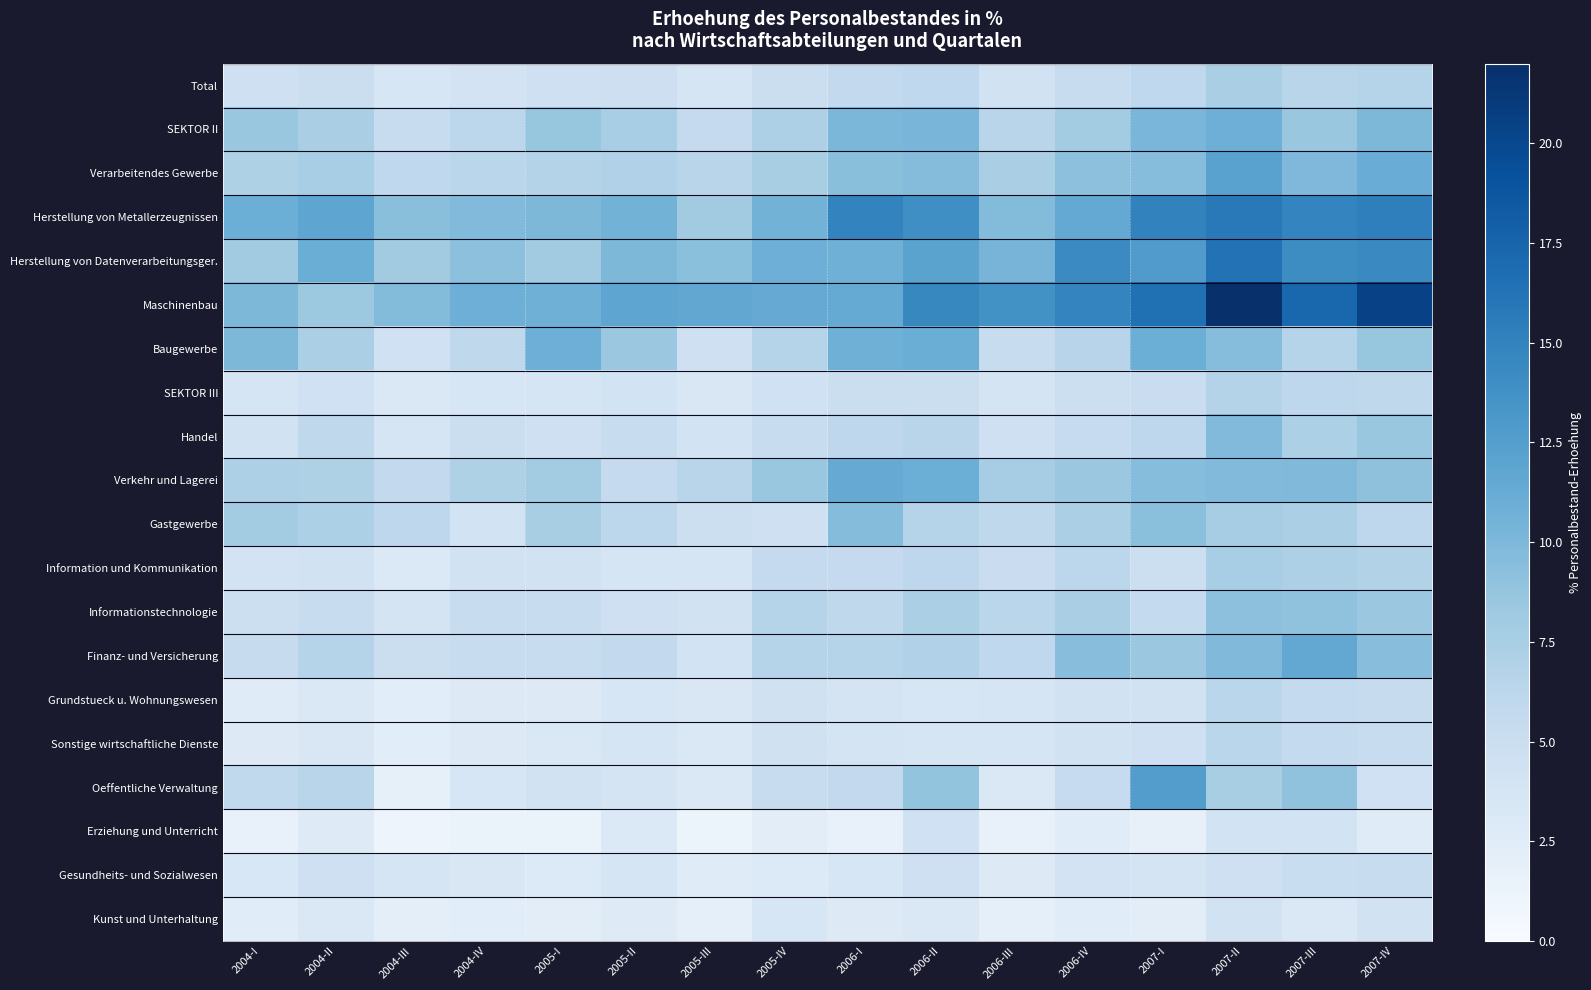

Between 2007-II and 2007-I, which is larger?

2007-II